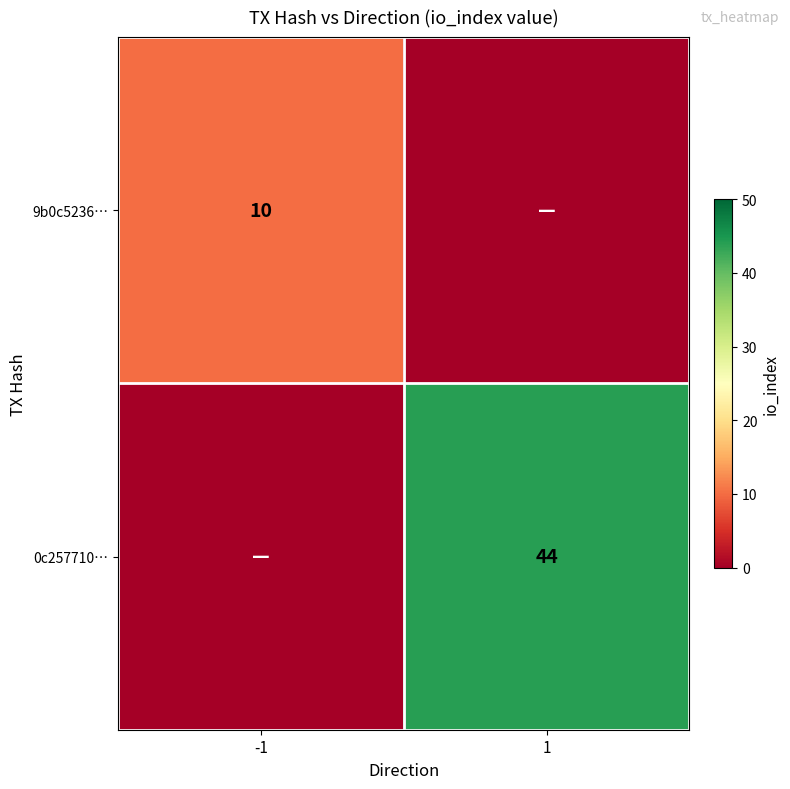

True or false: 0c257710… has a value of 44 at 1.

True